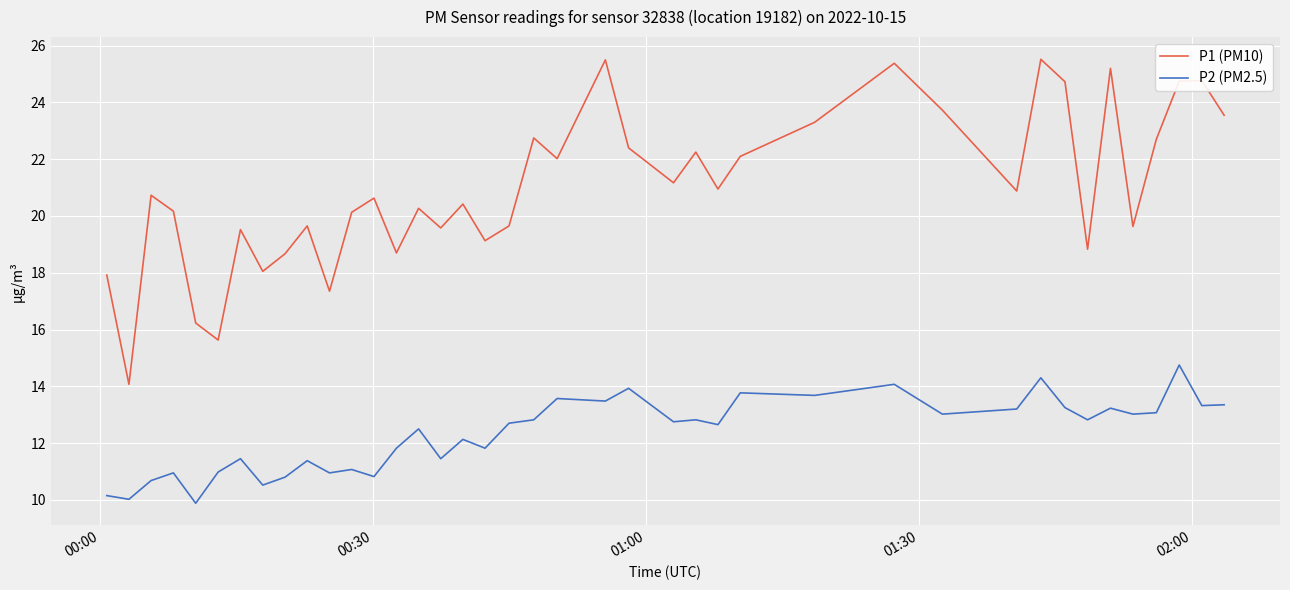

What is the lowest value of the P2 (PM2.5) series?

9.9